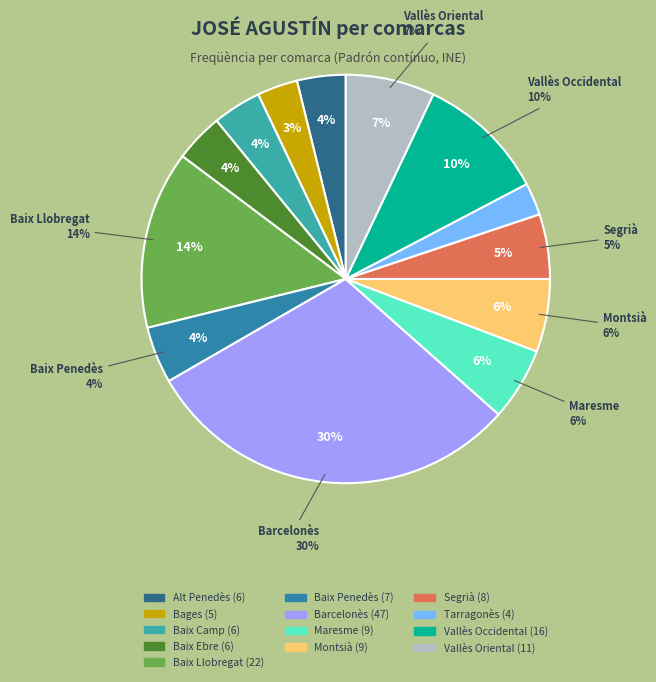

Which slice is the smallest?

Tarragonès